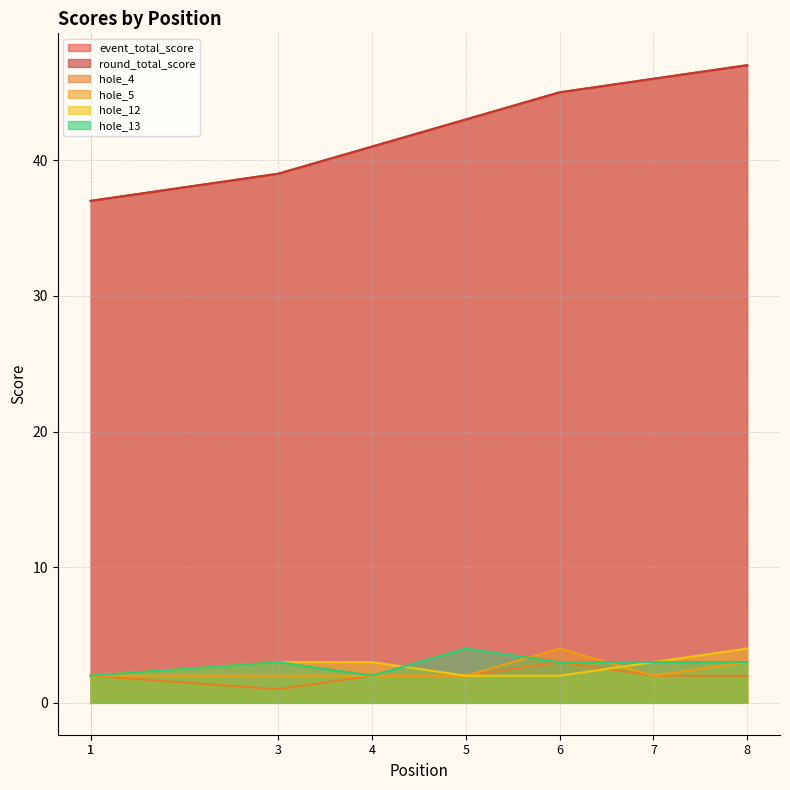

How many interior local valleys does the hole_4 series have?

1